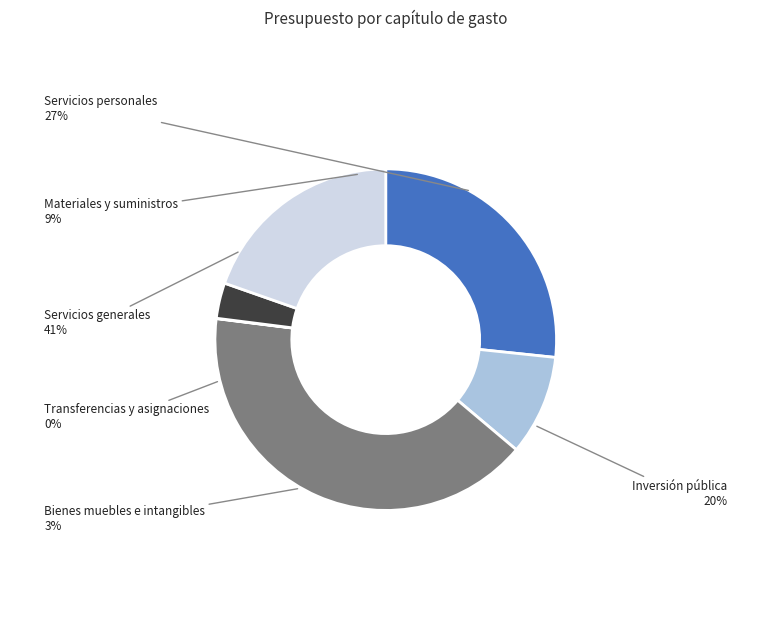

The Servicios personales slice represents 27% of the pie. True or false?

True